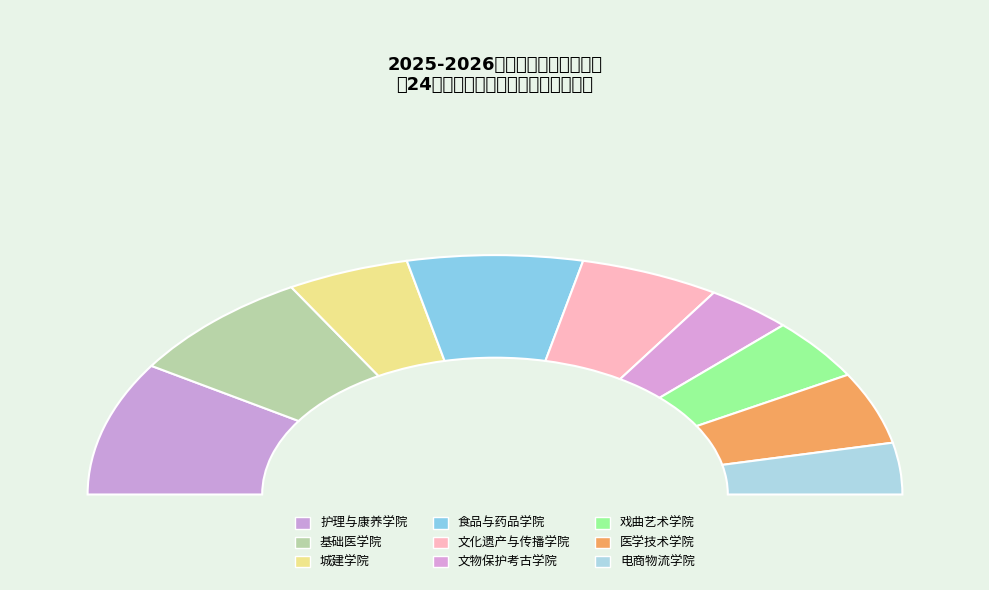

True or false: 护理与康养学院 accounts for 4% of the total.

False